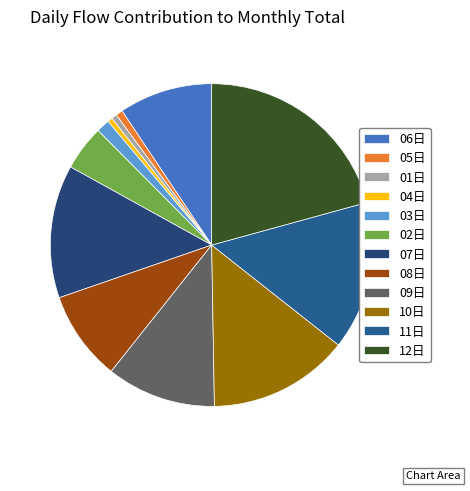

How many slices are in this pie chart?

12